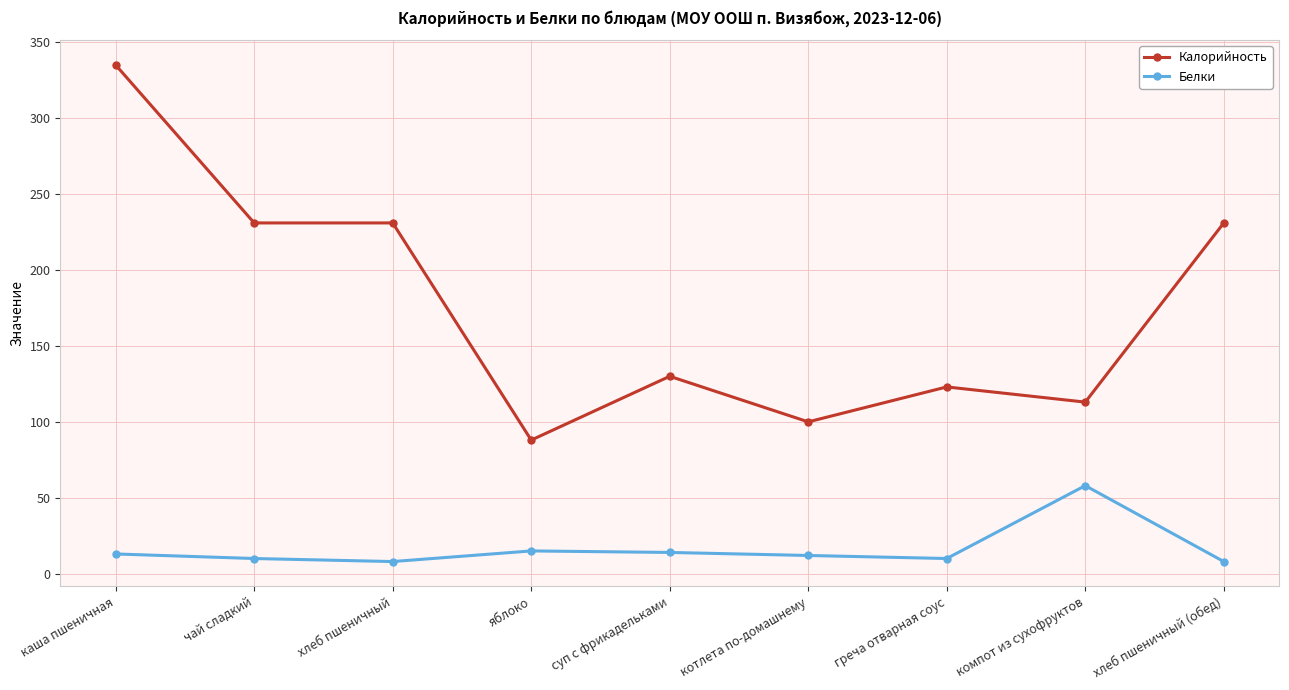

True or false: Калорийность has more than 1 interior local peaks.

True